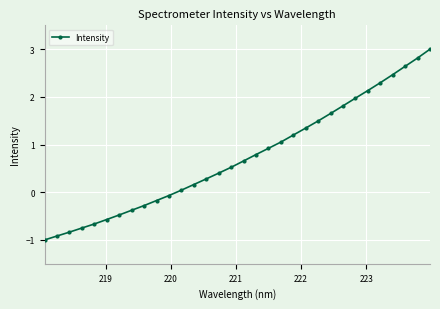

What is the maximum value shown in the chart?

3.0